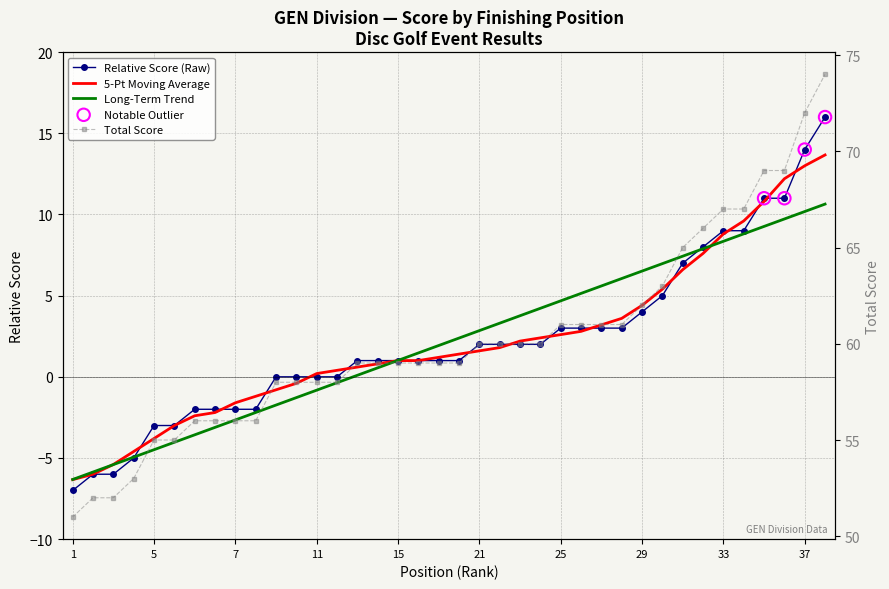

At how many categories does at least one series exceed 6?

38